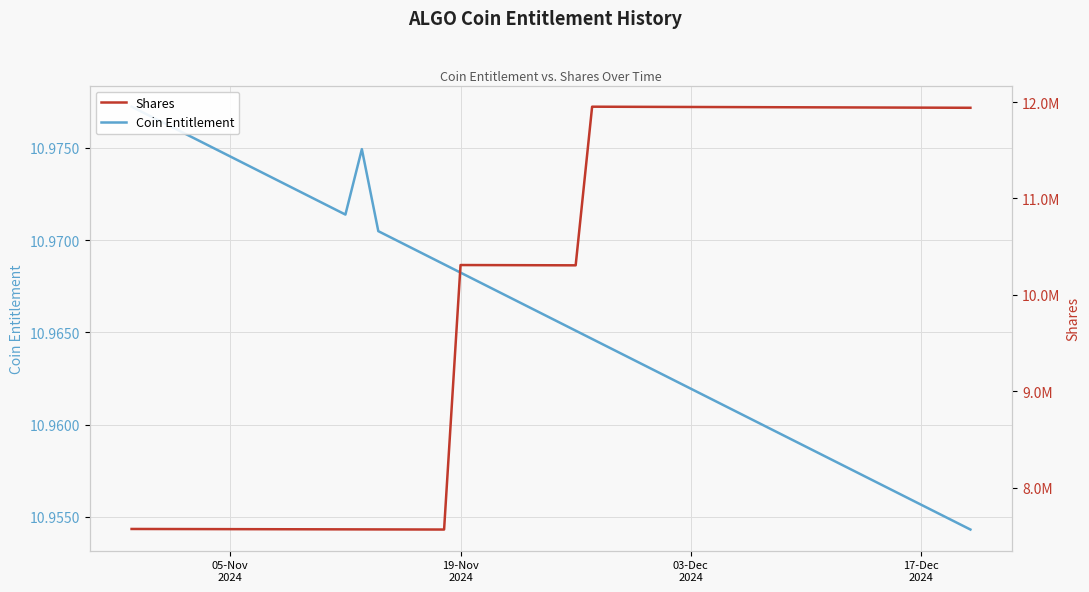

What is the average value of the Shares series?

10123729.0